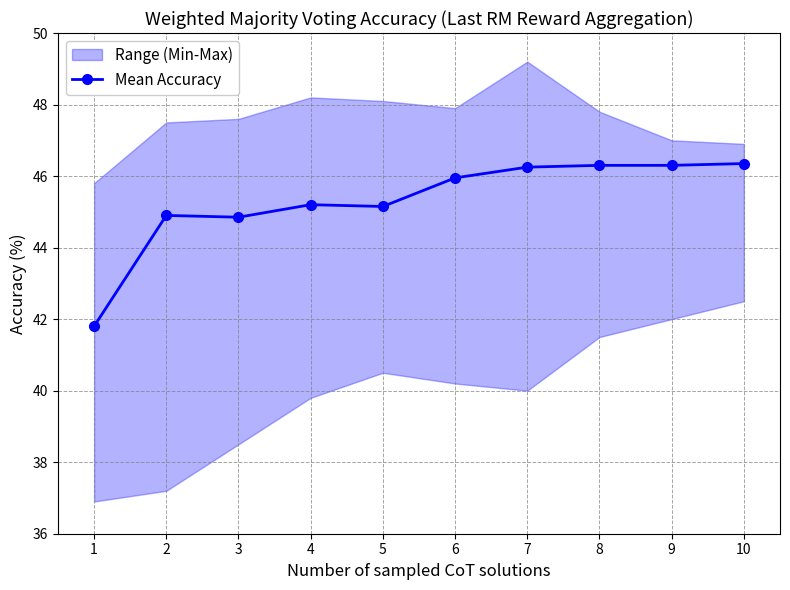

What is the difference between the maximum and minimum values?

4.6